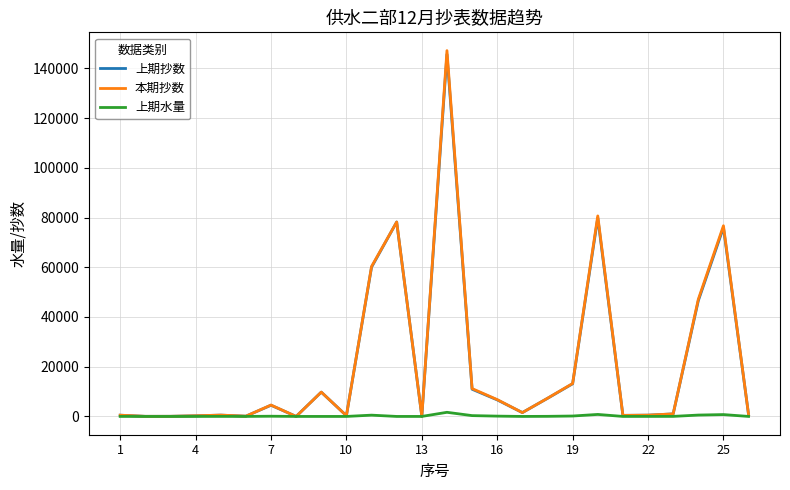

Which series has the largest range (max minus min)?

本期抄数